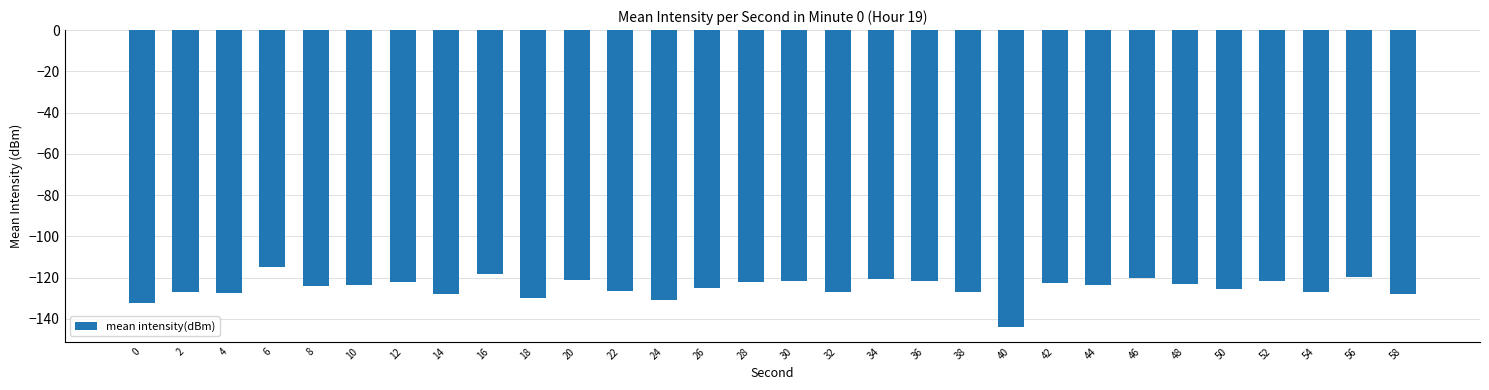

Are the bars grouped side by side (vs. stacked)?

No